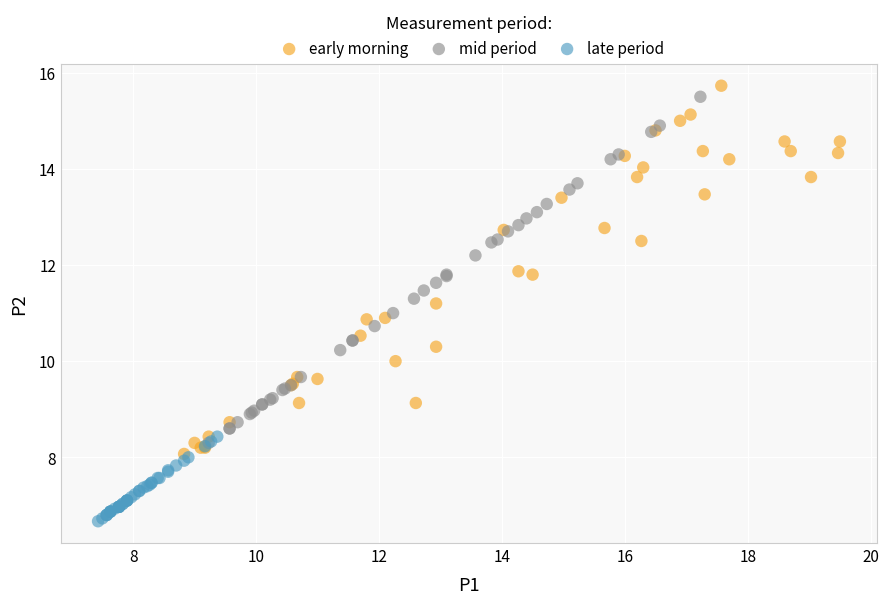

Which series has the widest spread of Y values?

early morning